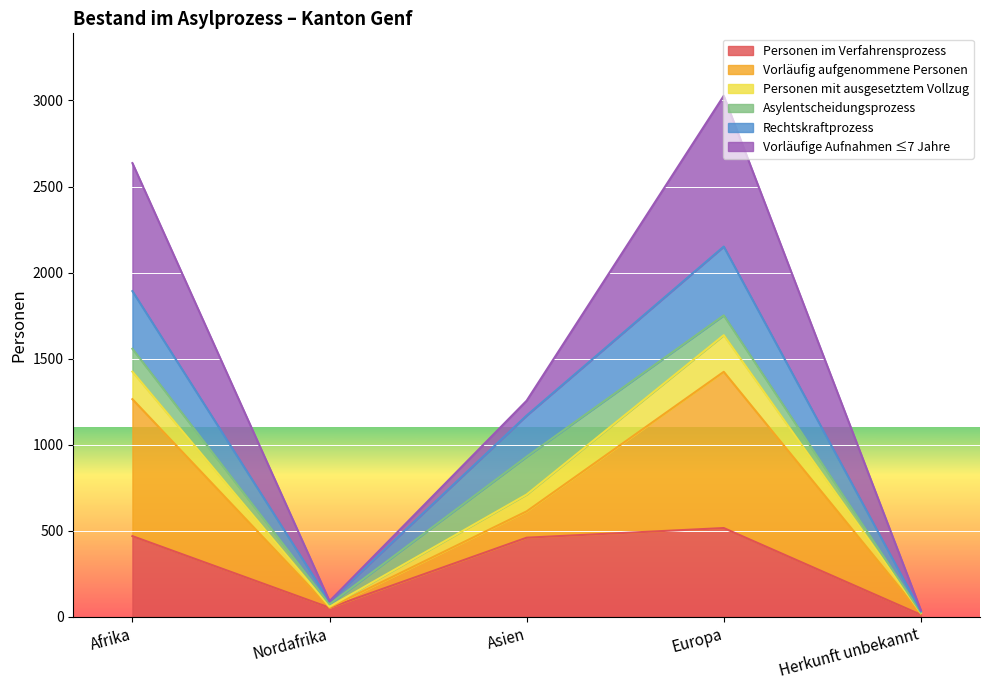

What value does the Personen im Verfahrensprozess series have at Afrika?

468